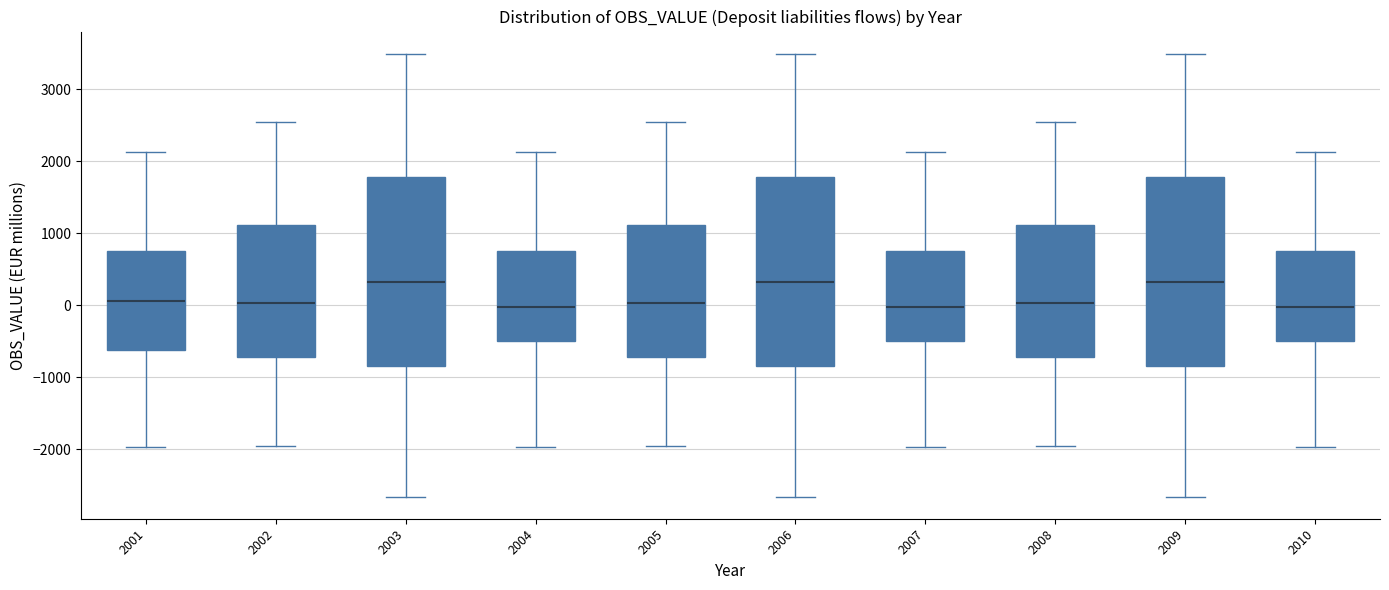

Where does the upper whisker of the box at x = 2006 end on the y-axis? The values are not printed on the chart, so give them approximately, as read against the axis.

3500